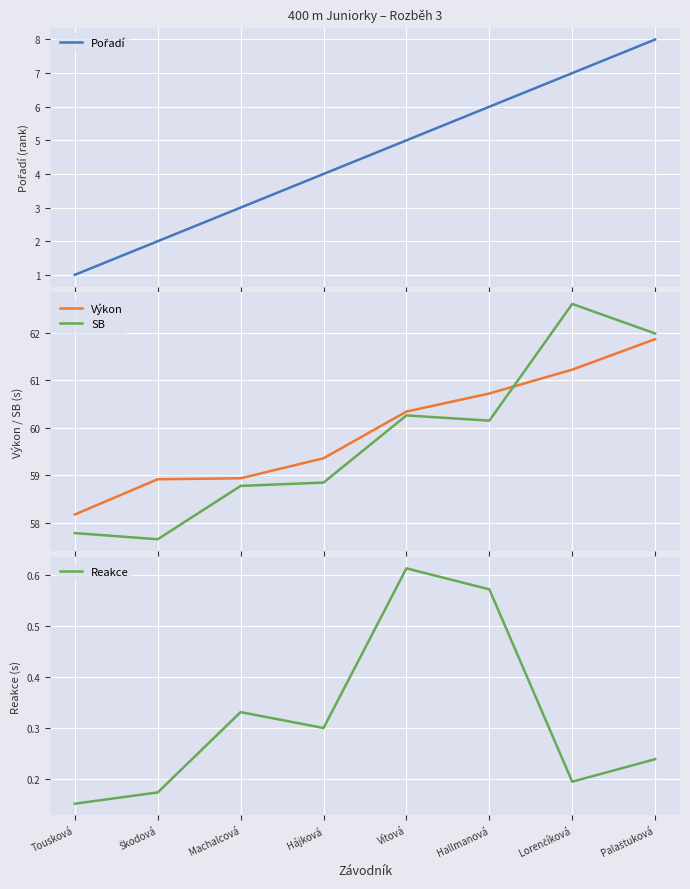

Does the chart display data point markers on the line(s)?

No